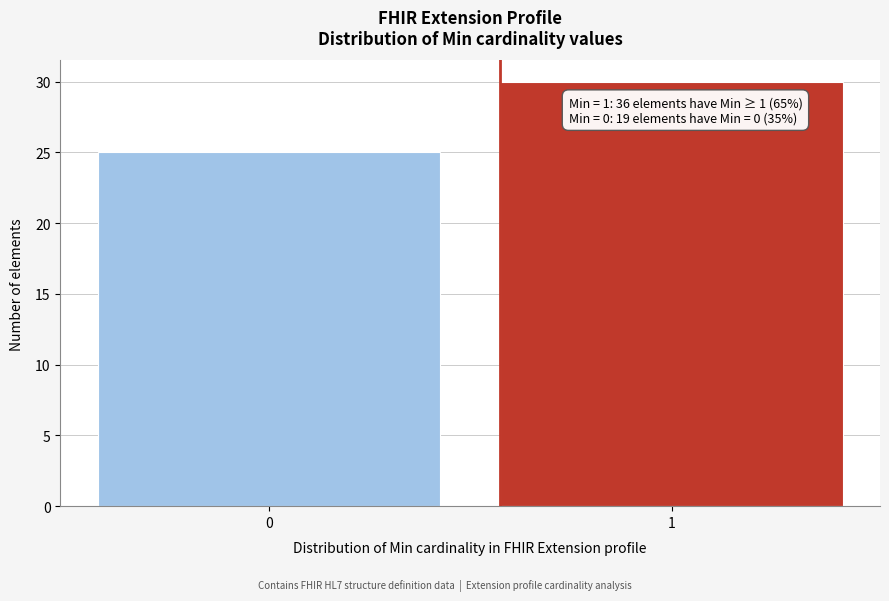

Reading left to right, list all the values displayed in this chart.

0=25	1=30